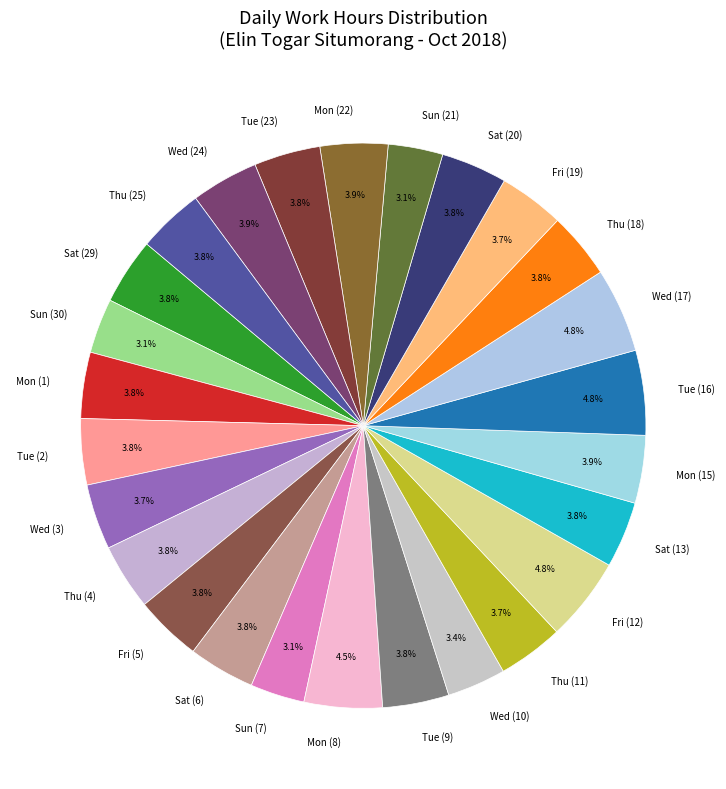

Does Wed (17) represent more than half of the total?

No